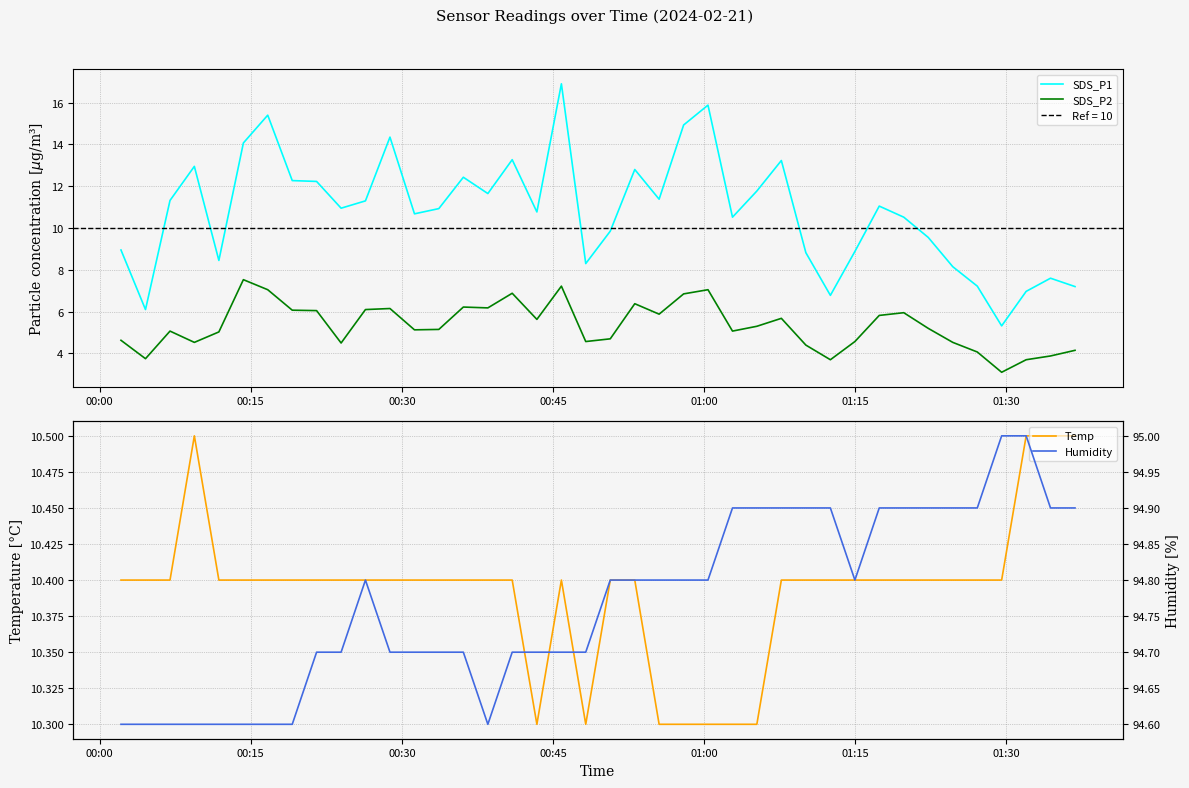

How many lines are shown in the chart?

4